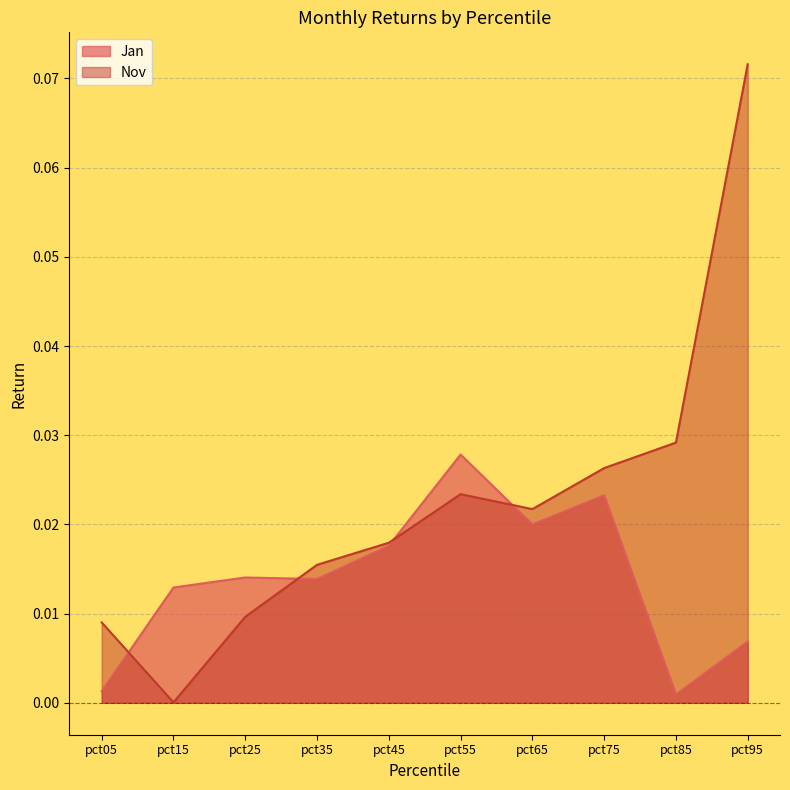

True or false: Nov has more than 2 points higher than both neighbors.

False